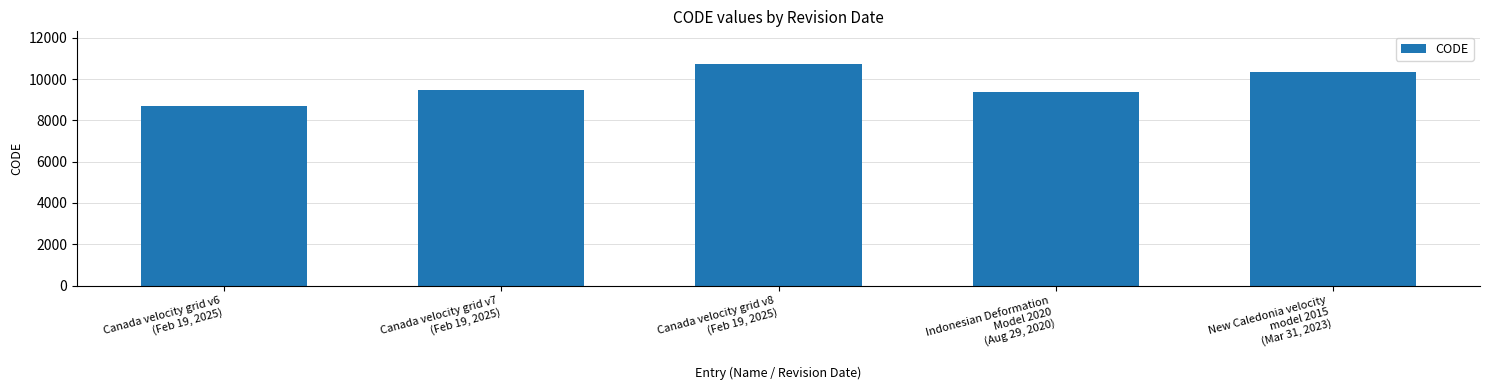

Reading left to right, transcribe all the data shown in this chart.

Canada velocity grid v6
(Feb 19, 2025)=8676	Canada velocity grid v7
(Feb 19, 2025)=9483	Canada velocity grid v8
(Feb 19, 2025)=10707	Indonesian Deformation
Model 2020
(Aug 29, 2020)=9375	New Caledonia velocity
model 2015
(Mar 31, 2023)=10323